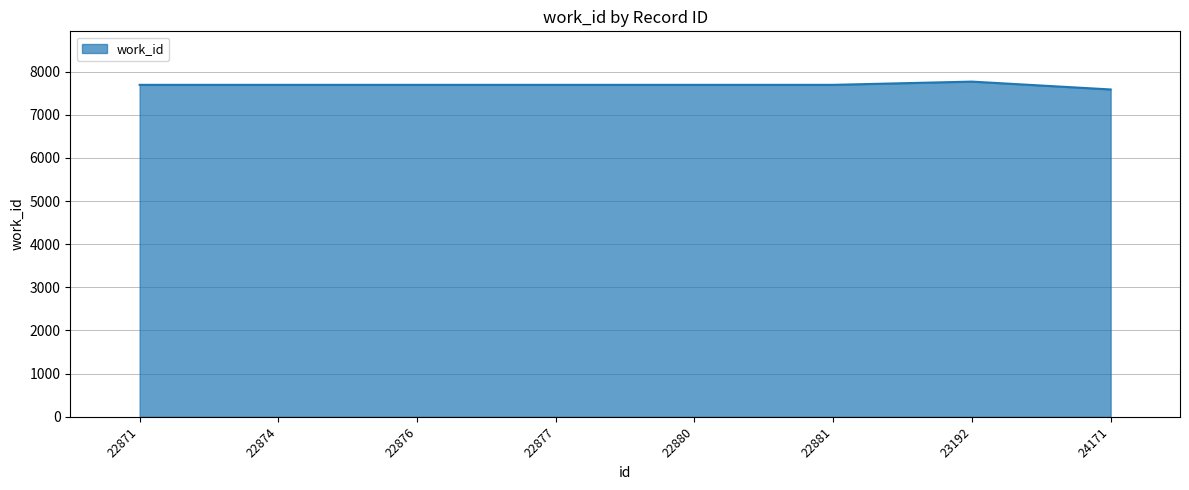

Reading left to right, what are all the values shown in this chart?

22871=7694	22874=7694	22876=7694	22877=7694	22880=7694	22881=7694	23192=7769	24171=7587